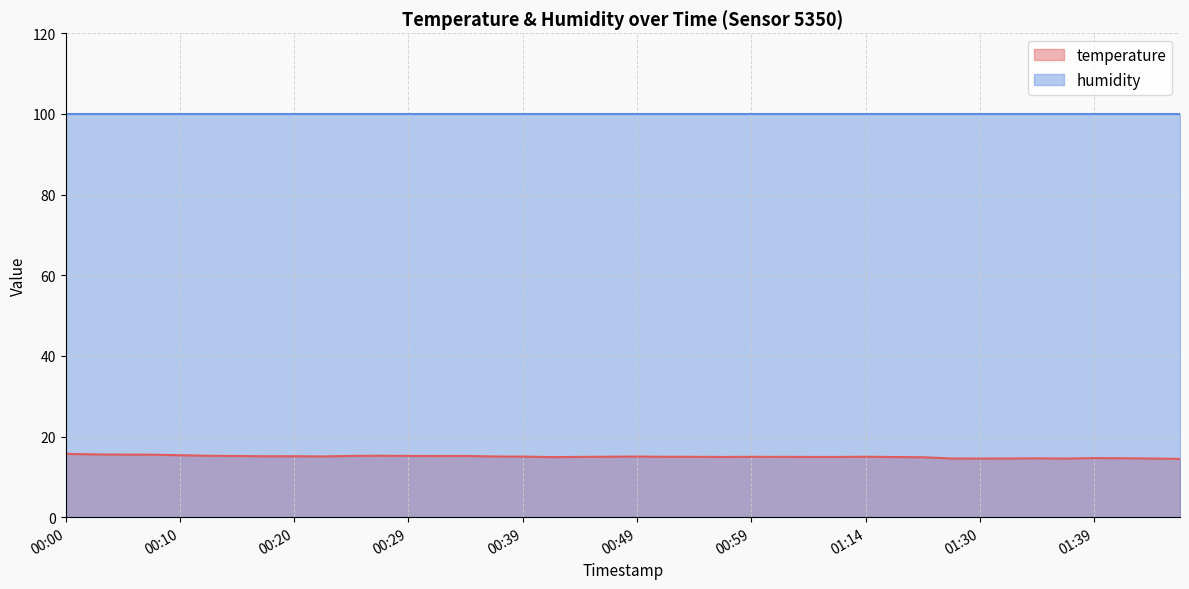

What is the smallest value displayed?

14.5